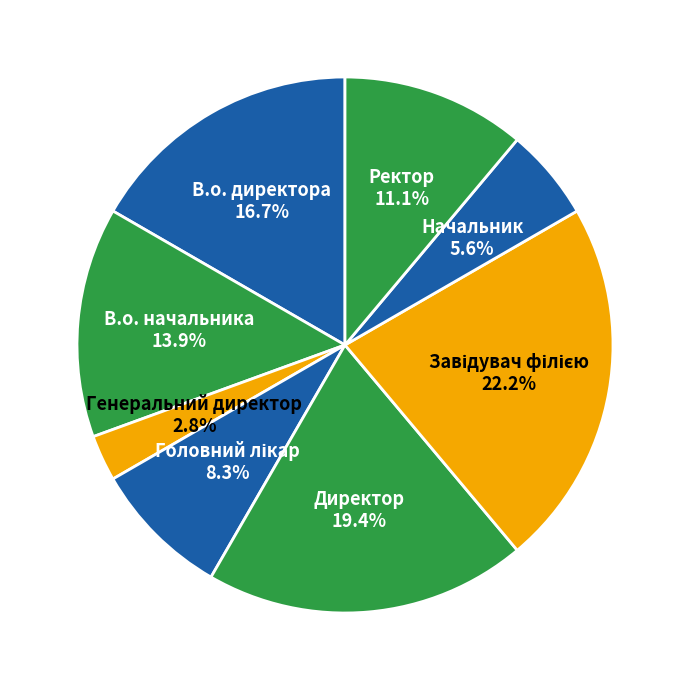

Which category has the smallest portion of the pie?

Генеральний директор